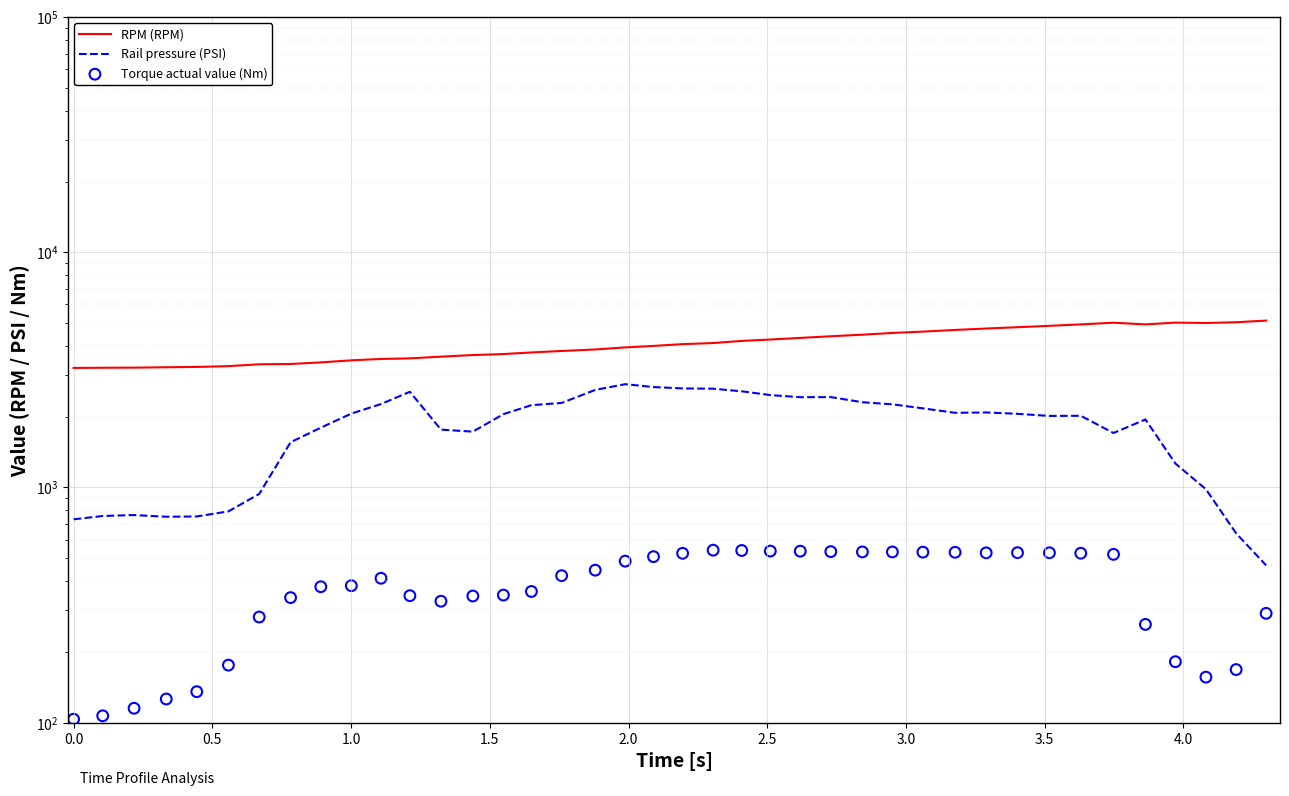

Which series has the largest Y range (max minus min)?

Rail pressure (PSI)